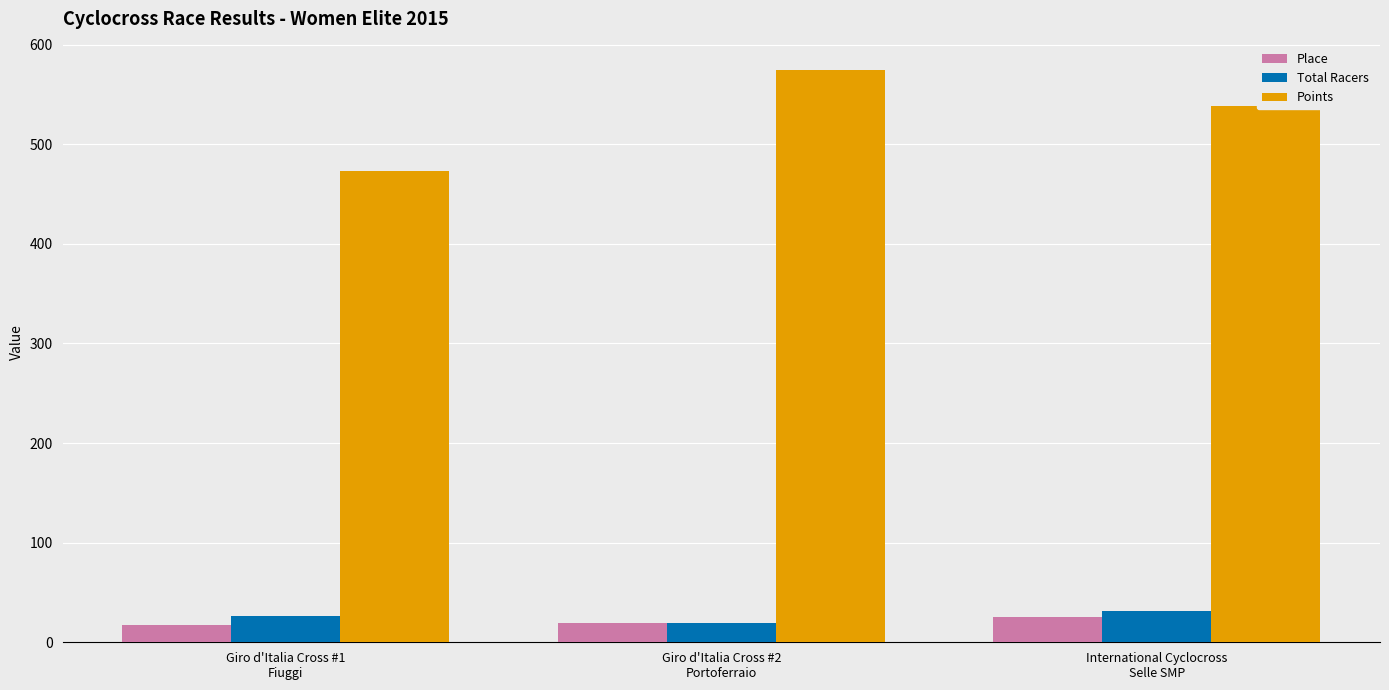

What is the difference between the second highest and minimum values in the Total Racers series?

7.0